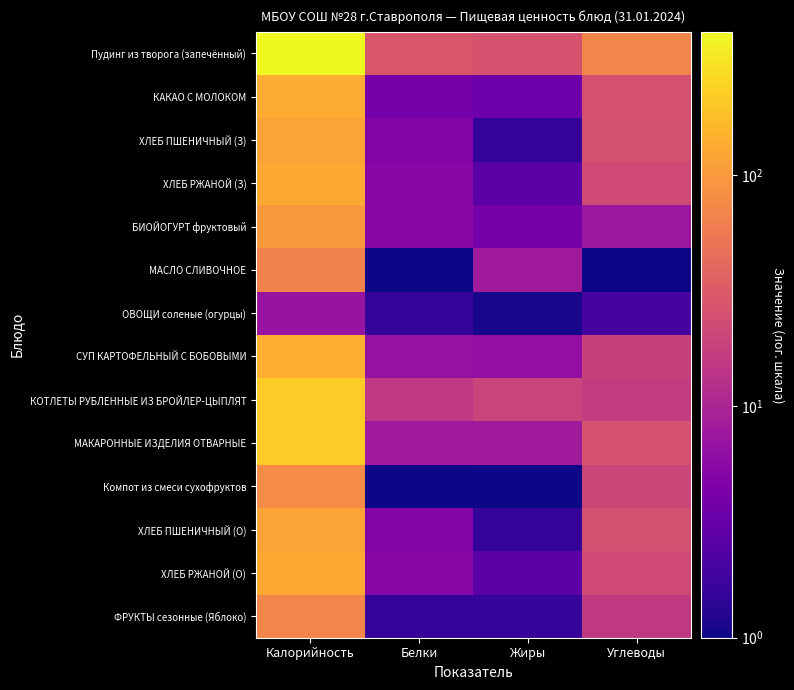

At which category is the sum across all series the highest?

Калорийность